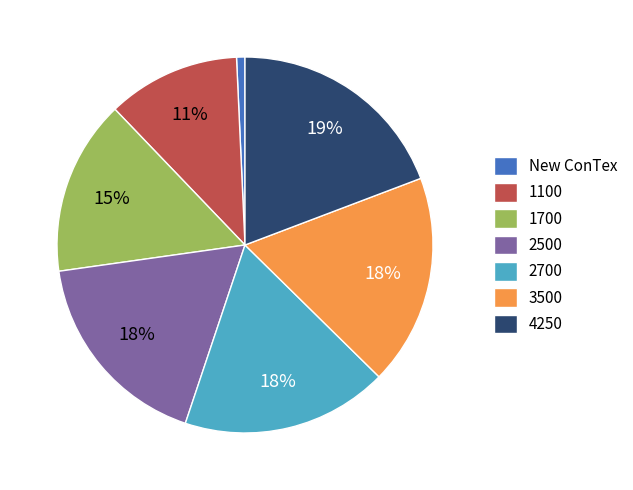

Is 3500 the majority of the pie?

No